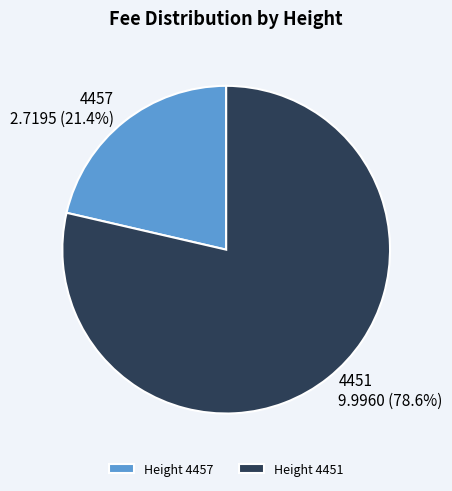

Rank the categories by value from lowest to highest.

Height 4457, Height 4451